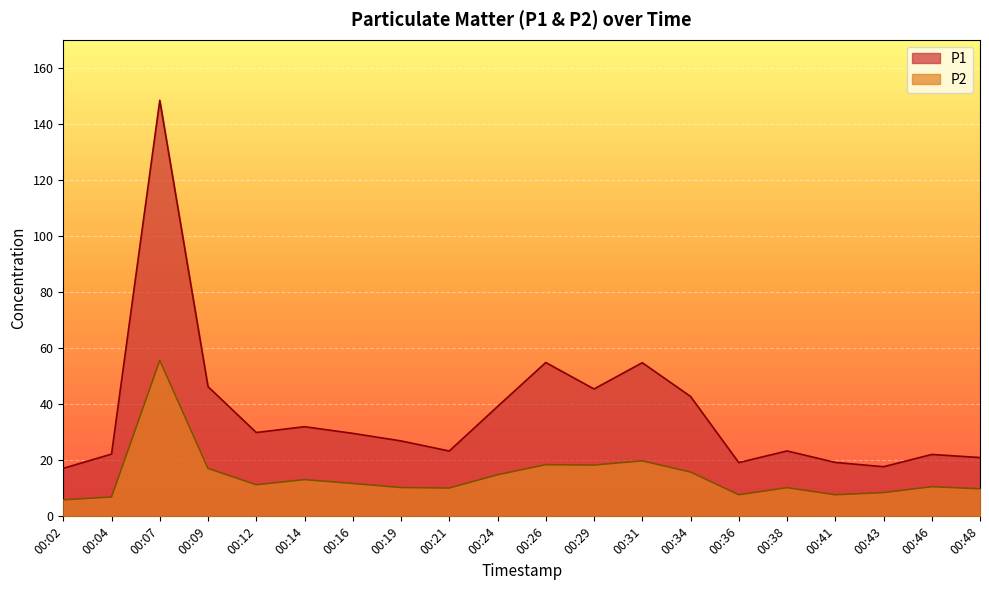

How many lines are shown in the chart?

2